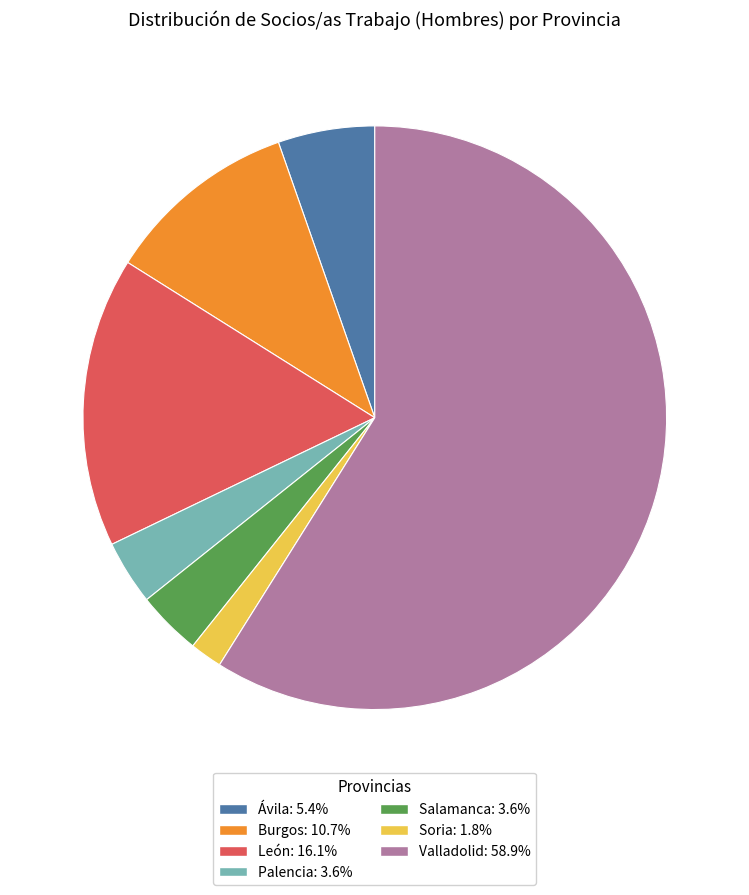

What is the majority slice?

Valladolid